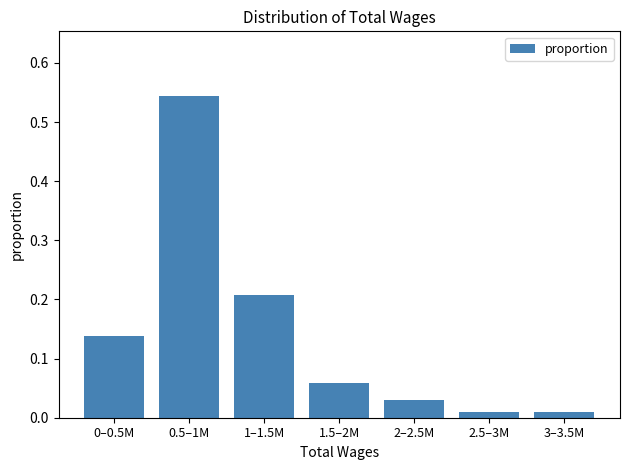

What is the label of the 3rd bar from the left?

1–1.5M